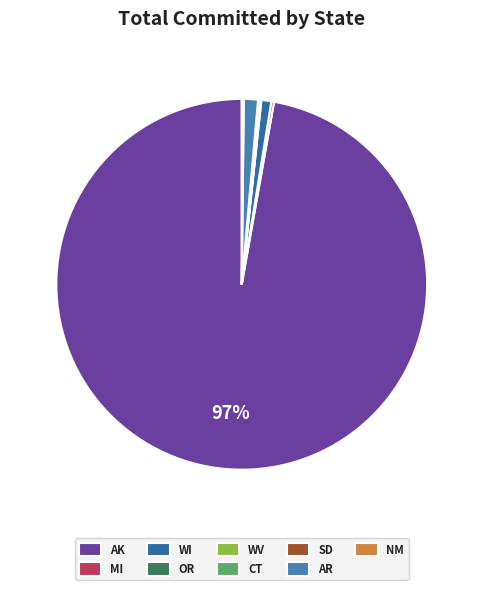

Which has a higher value, AK or WV?

AK